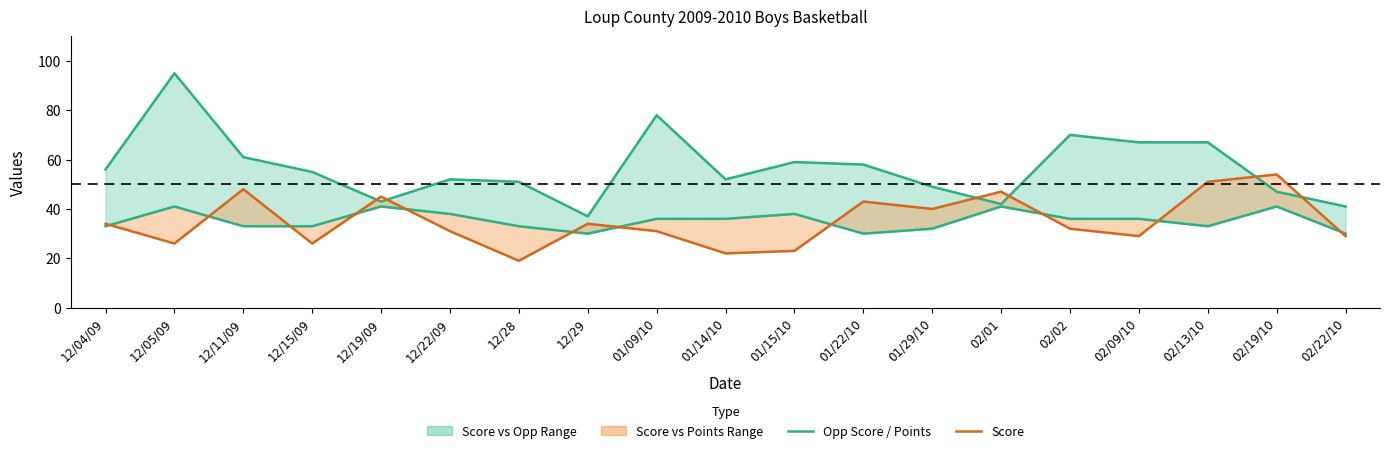

What is the label of the 16th point from the right?

12/15/09